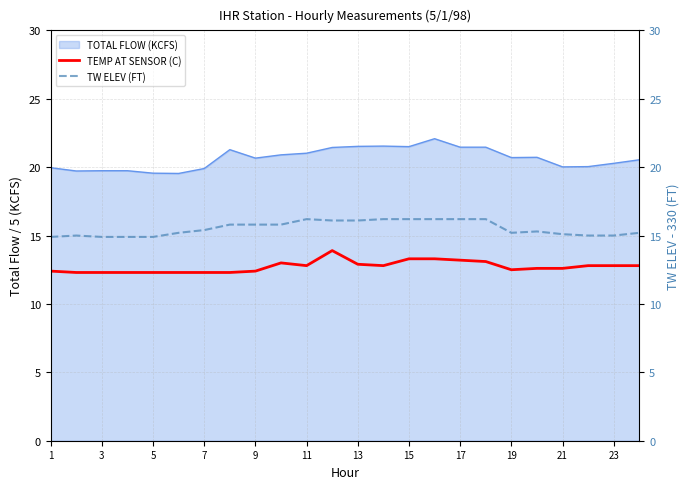

True or false: TW ELEV (FT) has a value of 22.5 at 1.

False